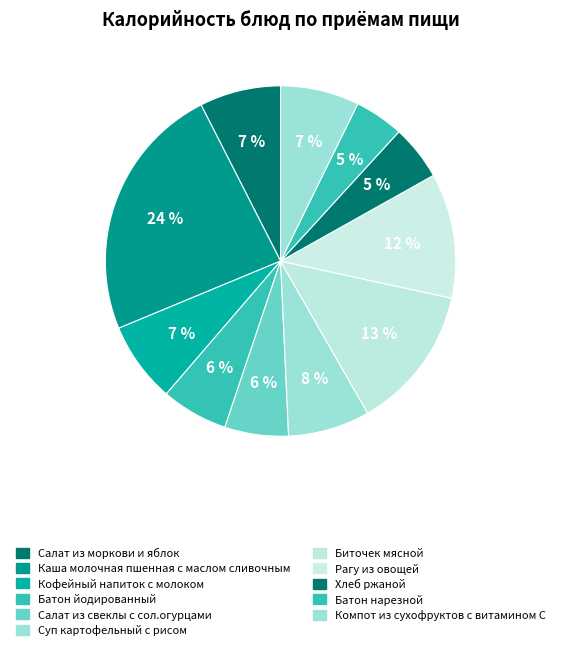

Rank the categories by value from highest to lowest.

Каша молочная пшенная с маслом сливочным, Биточек мясной, Рагу из овощей, Суп картофельный с рисом, Салат из моркови и яблок, Кофейный напиток с молоком, Компот из сухофруктов с витамином С, Батон йодированный, Салат из свеклы с сол.огурцами, Хлеб ржаной, Батон нарезной